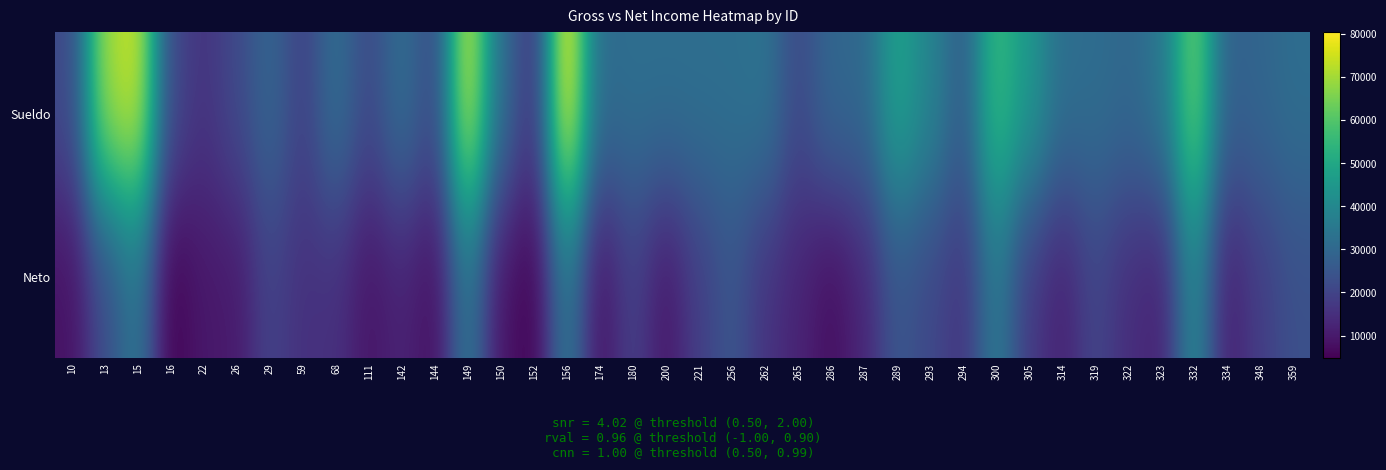

Reading left to right, list all the values displayed in this chart.

Sueldo: 10=21465.7	13=69763.6	15=75130.1	16=21465.7	22=16099.3	26=21465.7	29=29540.0	59=19319.2	68=32198.6	111=21465.7	142=32198.6	144=21465.7	149=75130.1	150=32198.6	152=16099.3	156=80496.5	174=30889.2	180=32198.6	200=32198.6	221=32198.6	256=32198.6	262=33631.4	265=21465.7	286=30114.3	287=30114.3	289=48297.9	293=38957.1	294=26832.2	300=56000.0	305=44920.3	314=32198.6	319=31751.0	322=30114.3	323=34345.2	332=64131.3	334=27905.5	348=29540.0	359=31751.0
Neto: 10=8283.5	13=22272.5	15=34440.8	16=4738.1	22=9539.5	26=10035.8	29=19632.6	59=15322.9	68=15232.2	111=9098.6	142=12035.9	144=7706.2	149=34452.4	150=8819.0	152=5086.2	156=34863.8	174=8489.5	180=19034.5	200=9430.6	221=18538.8	256=24759.8	262=15969.5	265=12224.1	286=7483.2	287=12656.2	289=24862.2	293=21078.4	294=16251.3	300=35647.1	305=17367.2	314=11809.9	319=20441.9	322=14537.6	323=11890.8	332=39956.0	334=11335.4	348=18303.3	359=23194.7